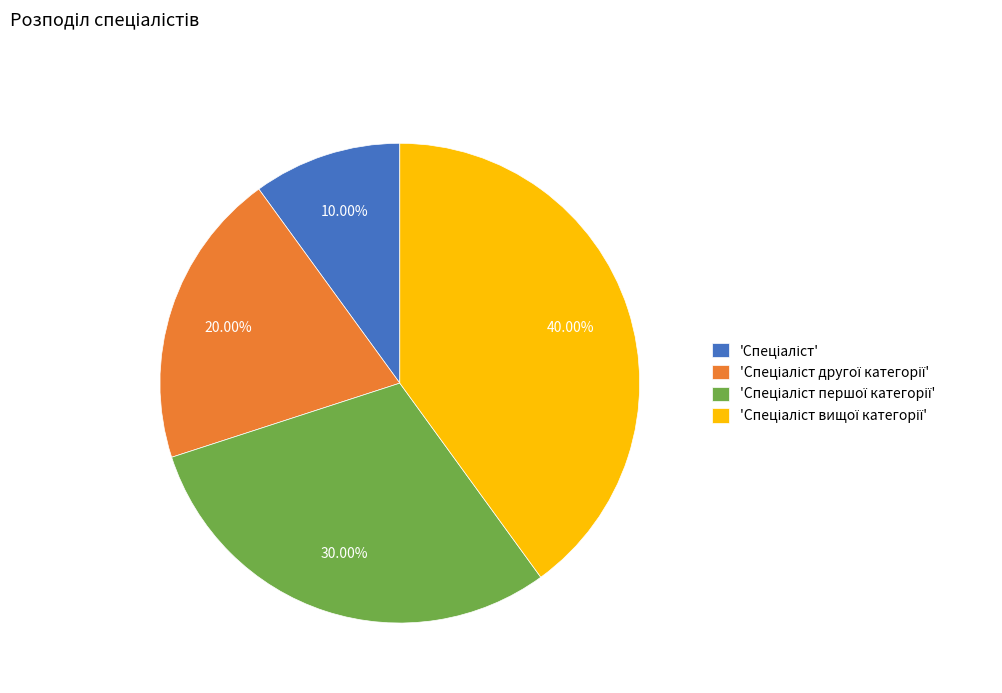

Count the number of slices in the pie.

4